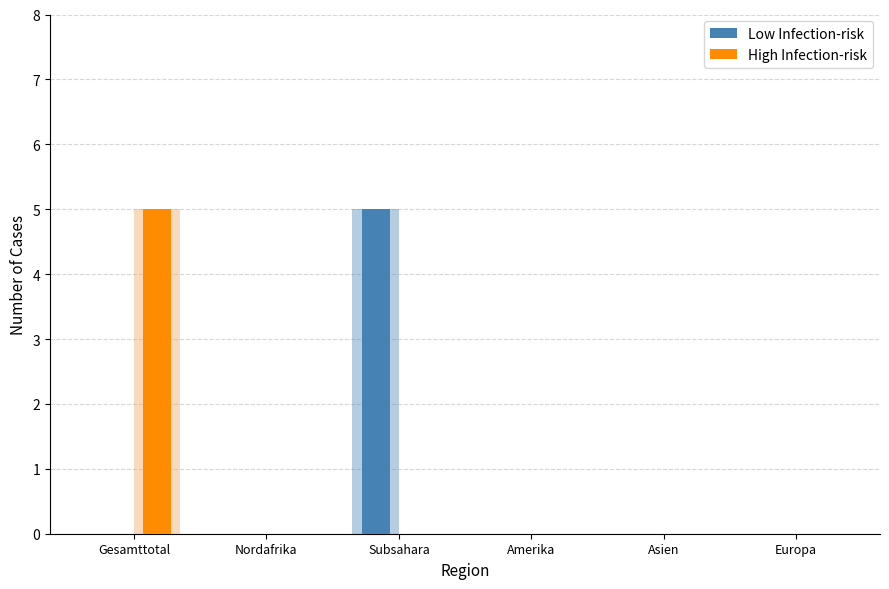

Reading left to right, transcribe all the data shown in this chart.

Low Infection-risk: Gesamttotal=0	Nordafrika=0	Subsahara=5	Amerika=0	Asien=0	Europa=0
High Infection-risk: Gesamttotal=5	Nordafrika=0	Subsahara=0	Amerika=0	Asien=0	Europa=0